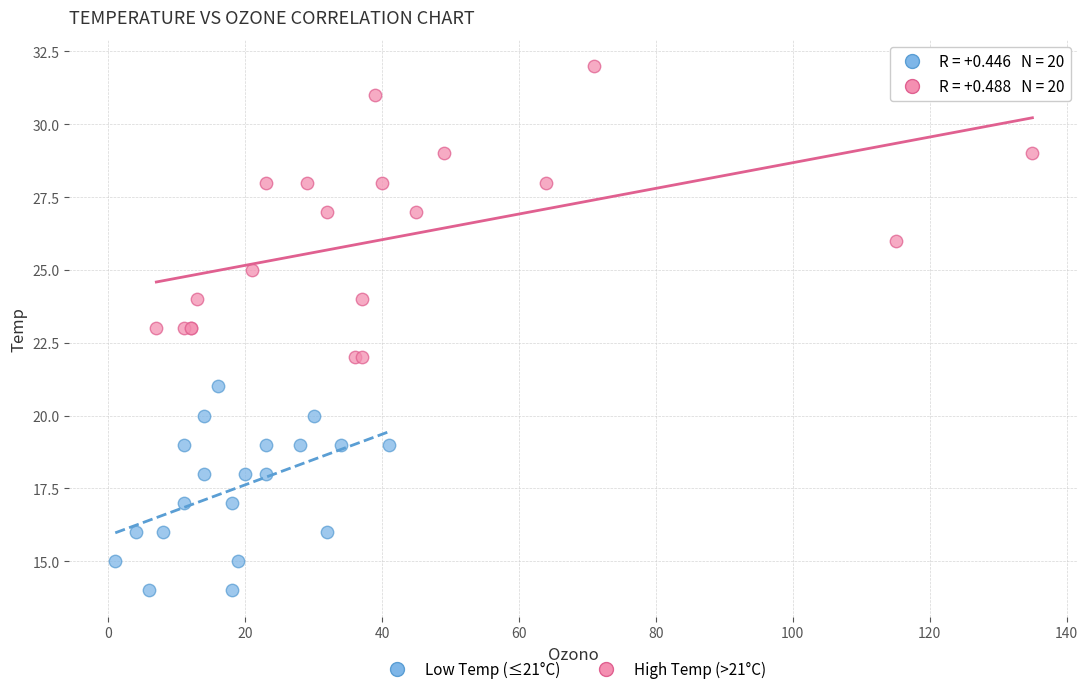

Which series contains the lowest Y value?

Low Temp (≤21°C)